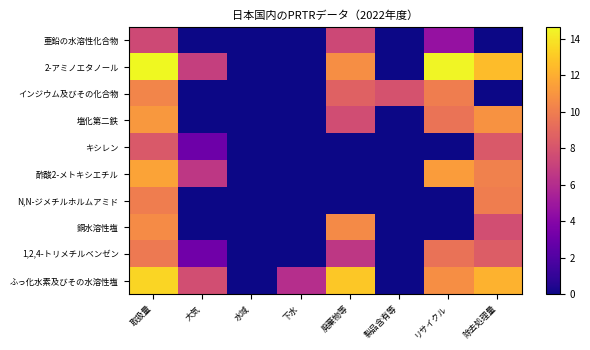

At how many categories does at least one series exceed 13?

2